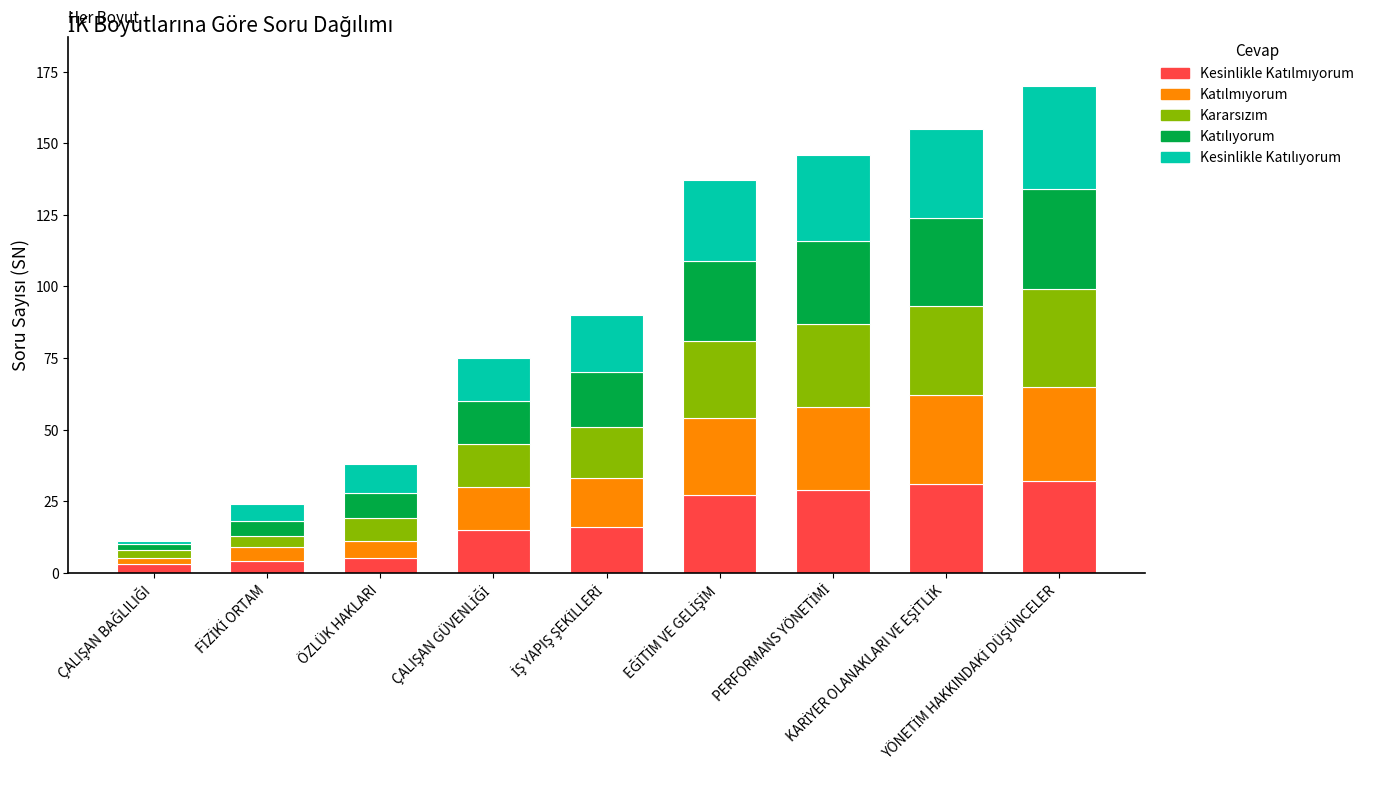

List the series in order of their overall mean, highest first.

Kesinlikle Katılıyorum, Katılıyorum, Kararsızım, Katılmıyorum, Kesinlikle Katılmıyorum